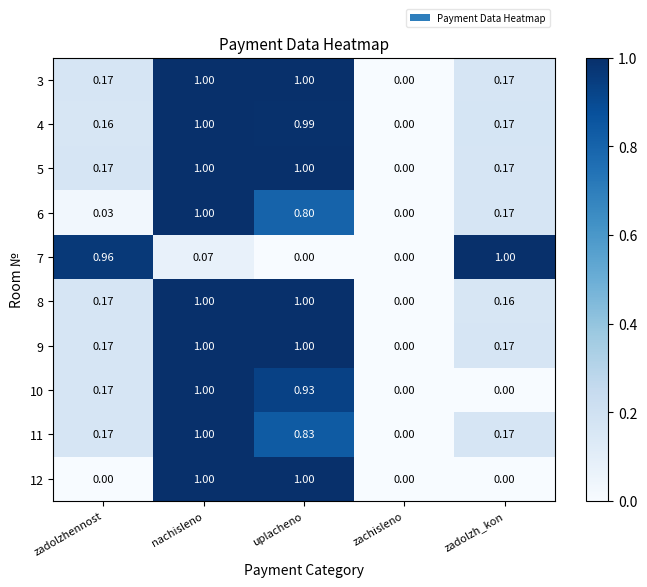

Is the value of 10 at zadolzhennost greater than the value of 7 at zachisleno?

Yes